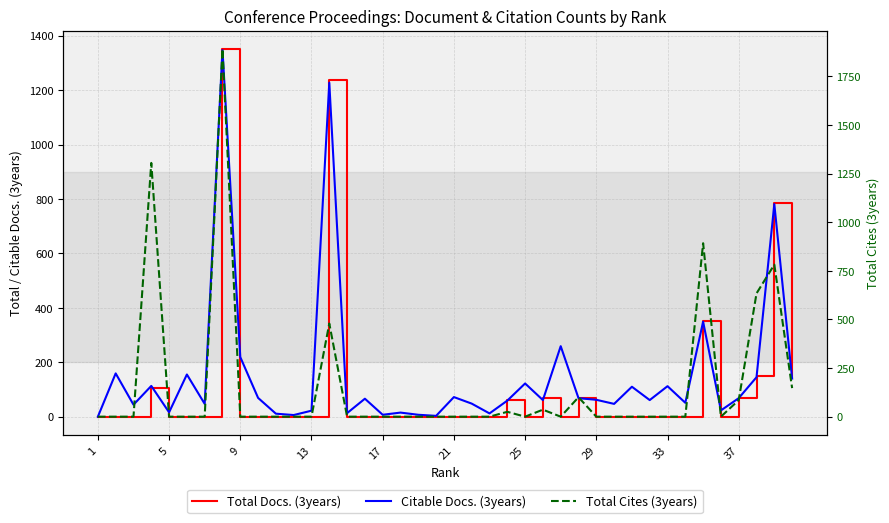

What is the difference between the second highest and second lowest values in the Total Cites (3years) series?

1305